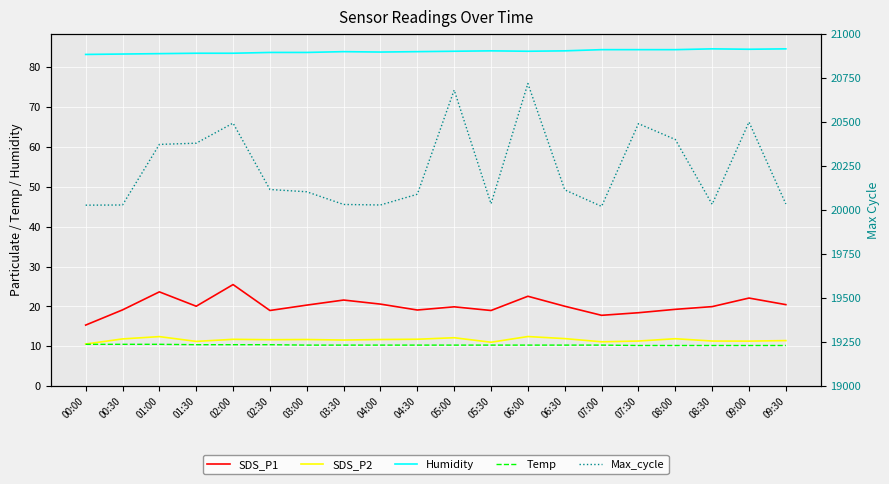

Reading left to right, list all the values displayed in this chart.

SDS_P1: 15.3	19.1	23.6	20.1	25.5	19.0	20.3	21.6	20.6	19.1	19.9	19.0	22.6	20.1	17.8	18.4	19.3	19.9	22.1	20.4
SDS_P2: 10.6	11.8	12.4	11.2	11.8	11.7	11.7	11.6	11.7	11.8	12.2	11.0	12.4	11.9	11.1	11.3	11.9	11.3	11.3	11.4
Humidity: 83.2	83.3	83.4	83.5	83.5	83.7	83.7	83.9	83.8	83.9	84.0	84.1	84.0	84.1	84.4	84.4	84.4	84.6	84.5	84.6
Temp: 10.5	10.5	10.5	10.4	10.4	10.4	10.3	10.3	10.3	10.3	10.3	10.3	10.3	10.3	10.3	10.2	10.2	10.2	10.2	10.2
Max_cycle: 20028.0	20029.0	20373.0	20380.0	20494.0	20117.0	20104.0	20032.0	20029.0	20090.0	20682.0	20036.0	20719.0	20115.0	20021.0	20491.0	20401.0	20033.0	20500.0	20035.0